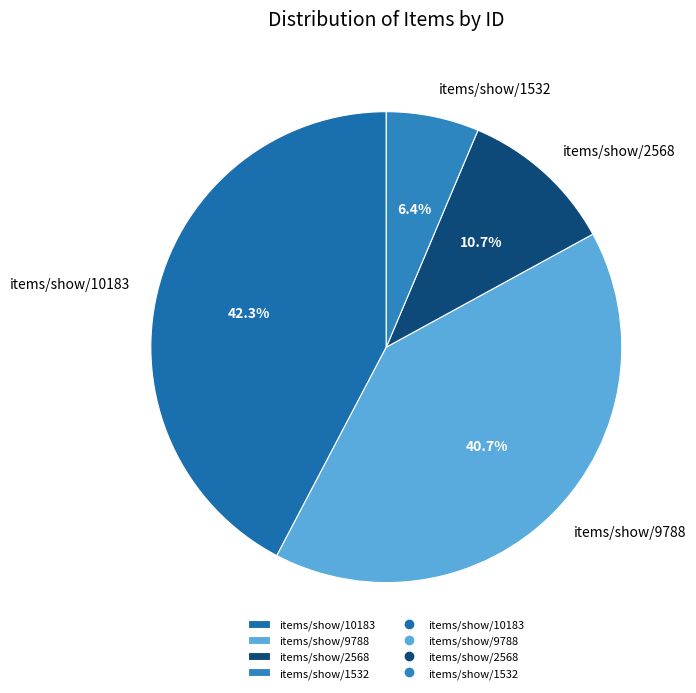

Which category has the biggest portion of the pie?

items/show/10183